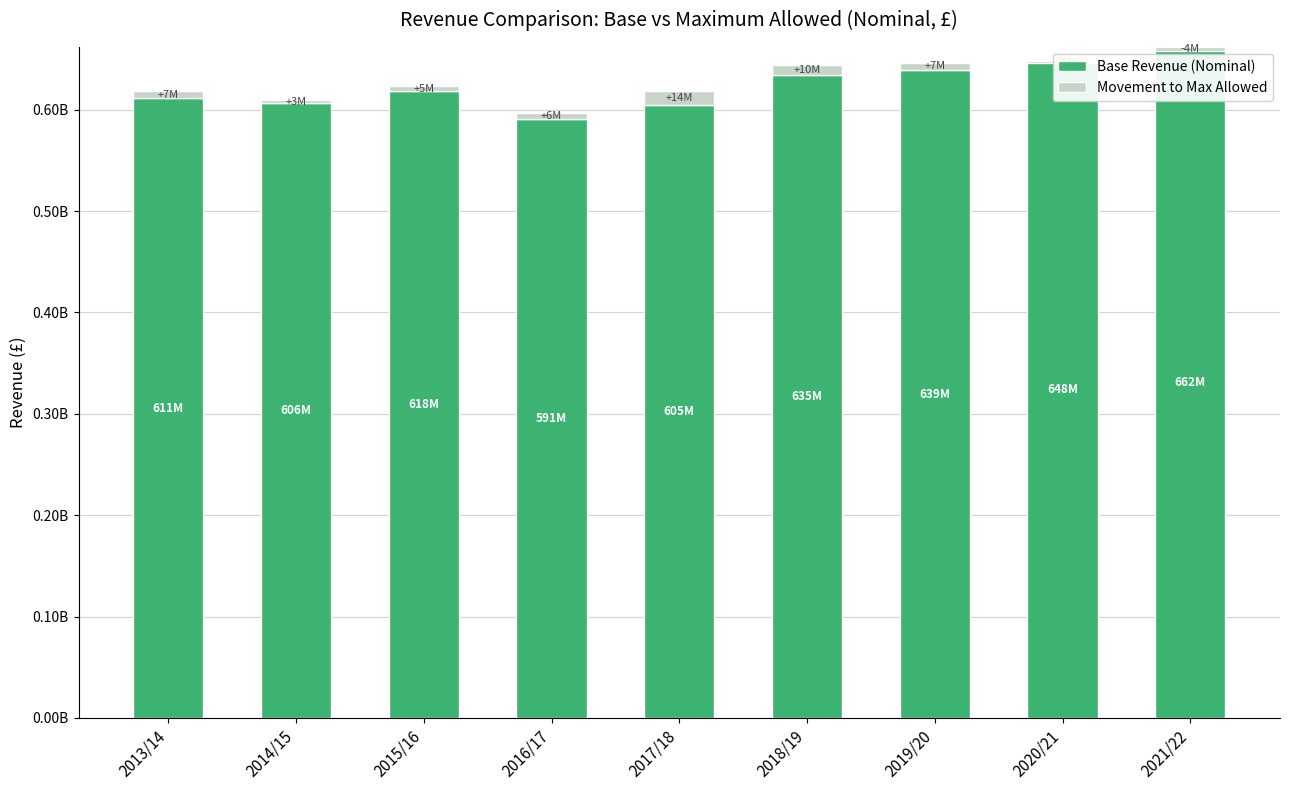

What is the label of the 9th bar from the left?

2021/22